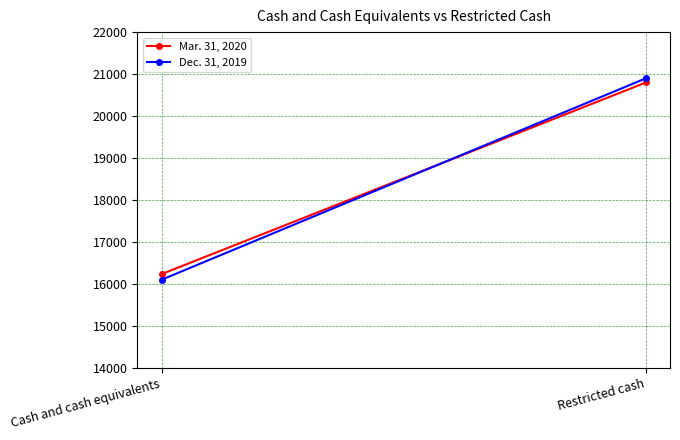

What is the value of the Dec. 31, 2019 point at the 2nd from the left?

20900